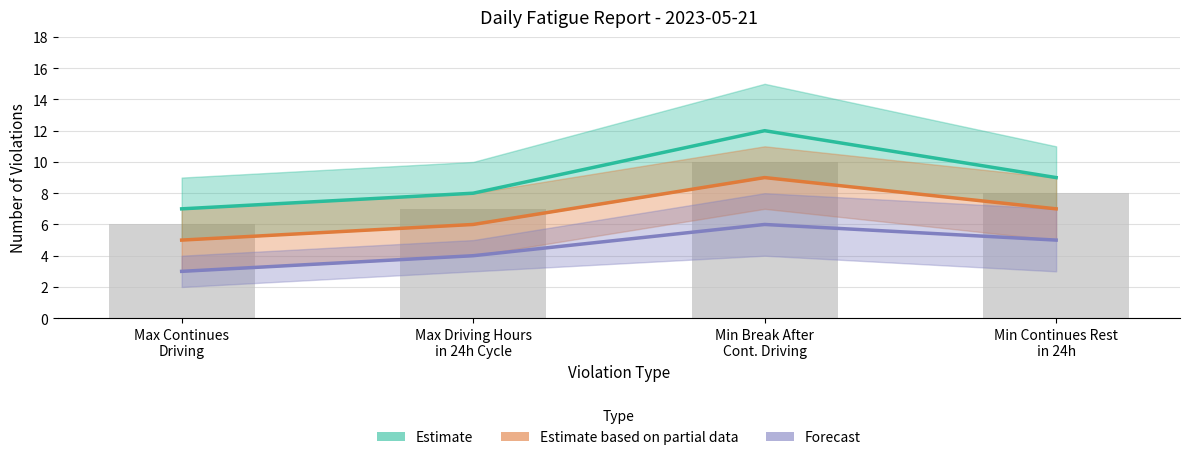

What is the total value across all series at Min Break After
Cont. Driving?

27